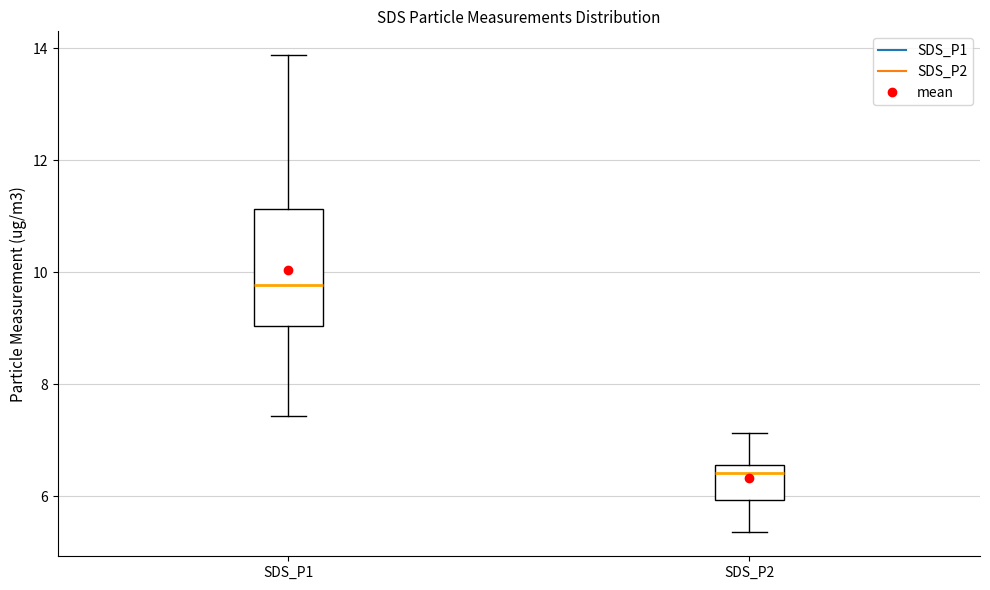

Where does the median line of the box for SDS_P2 sit on the y-axis? The values are not printed on the chart, so give them approximately, as read against the axis.

6.4